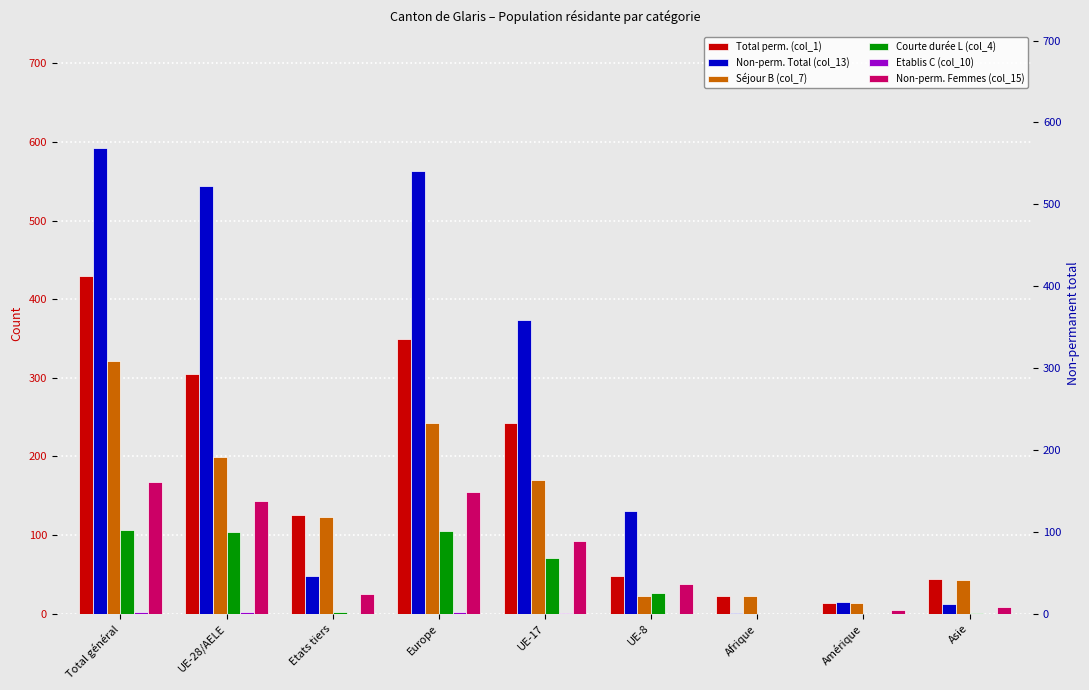

What is the label of the 9th bar from the left?

Asie